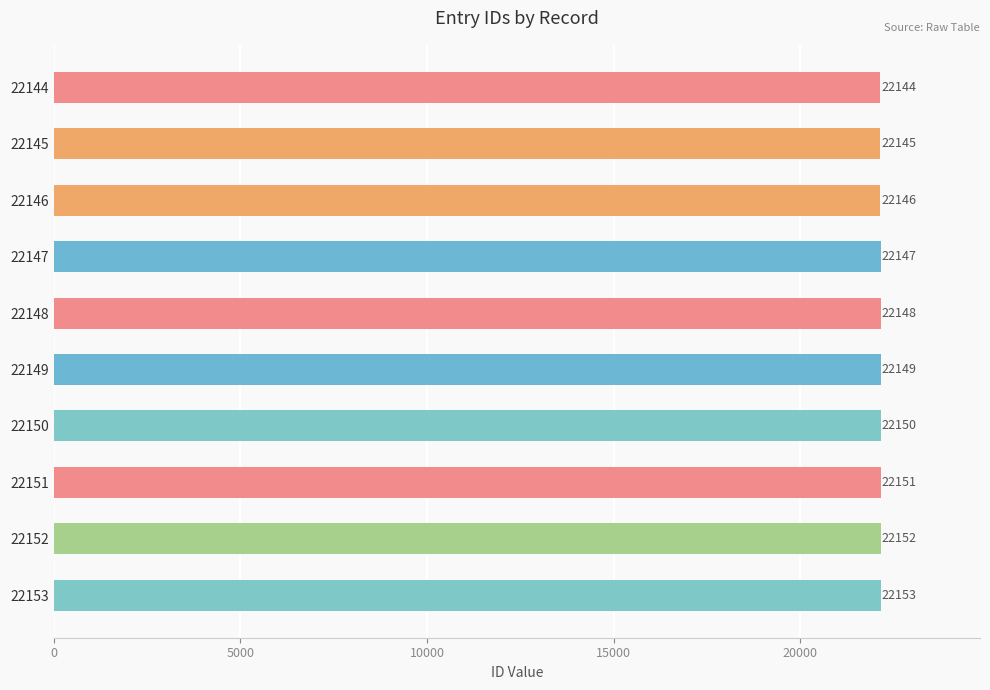

Where is the data nearest to the value 22148?

22148